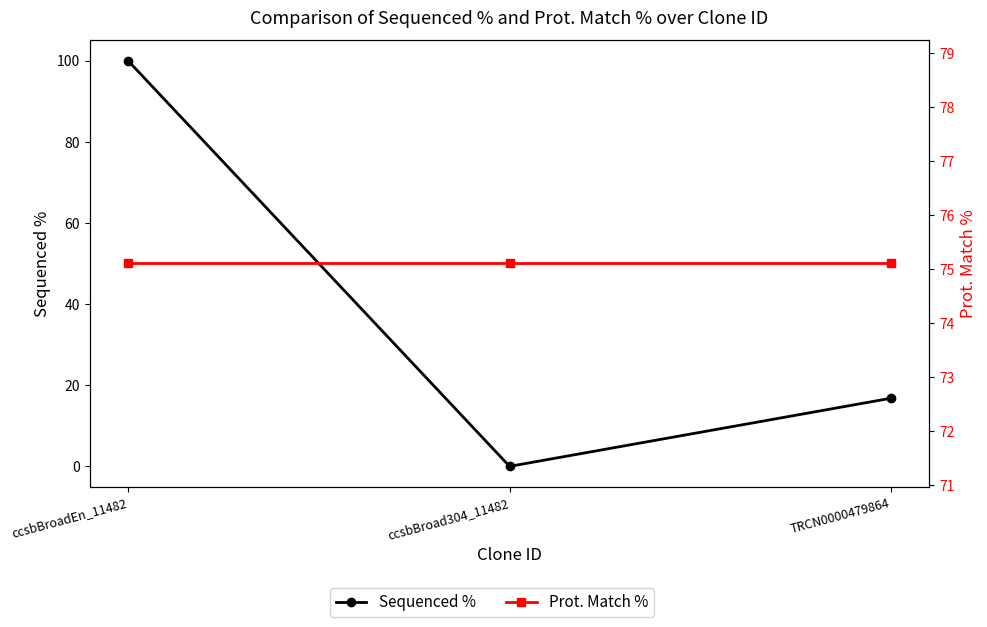

Reading left to right, list all the values displayed in this chart.

Sequenced %: 100.0	0.0	16.8
Prot. Match %: 75.1	75.1	75.1